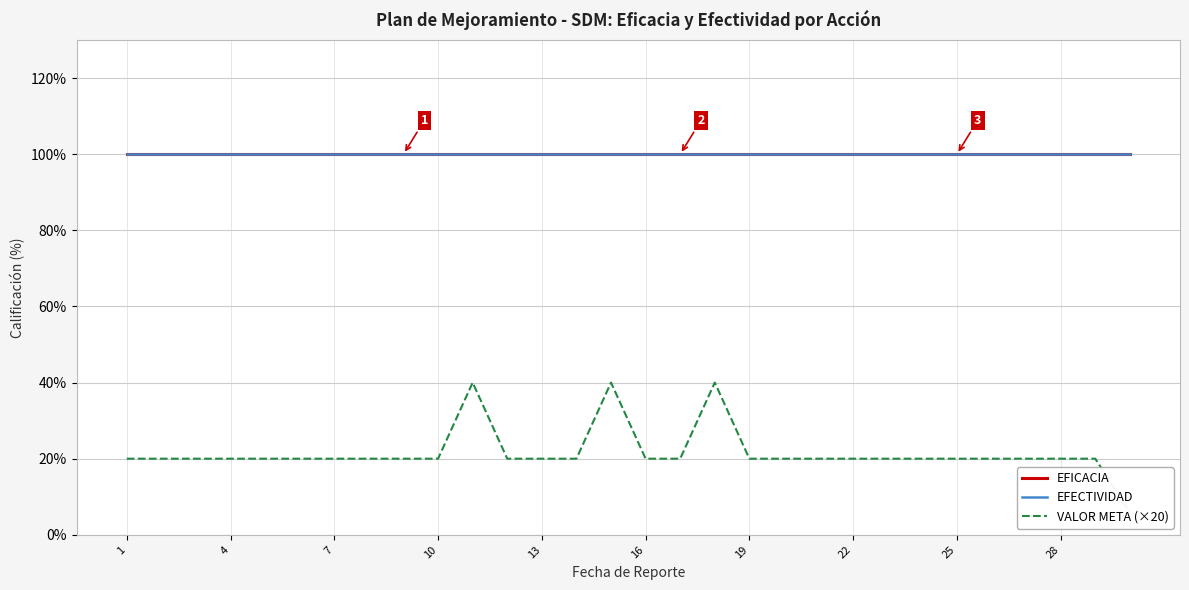

What is the difference between the second highest and second lowest values in the VALOR META (×20) series?

20